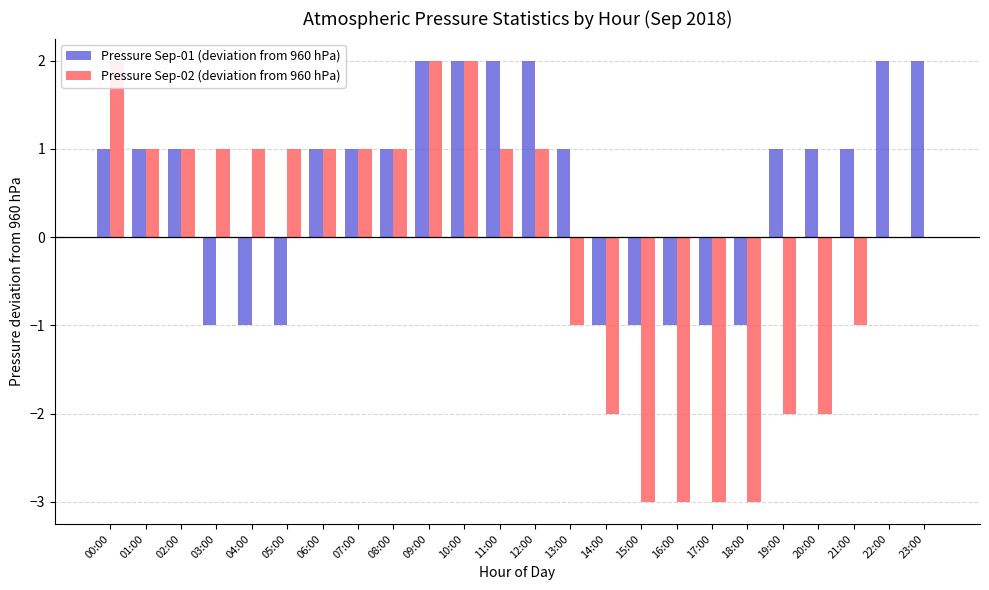

What is the greatest value displayed?

2